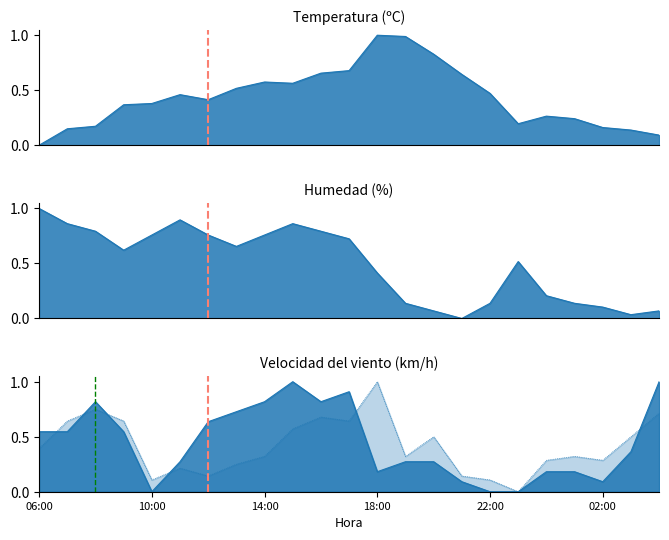

What is the difference between the second highest and second lowest values in the Temperatura (ºC) series?

0.9